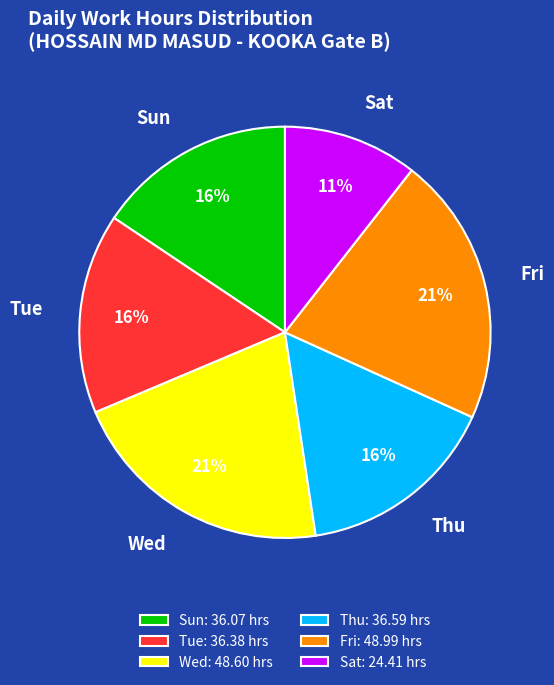

Approximately how many times larger is the value at Sat: 24.41 hrs compared to Sun: 36.07 hrs?

0.7